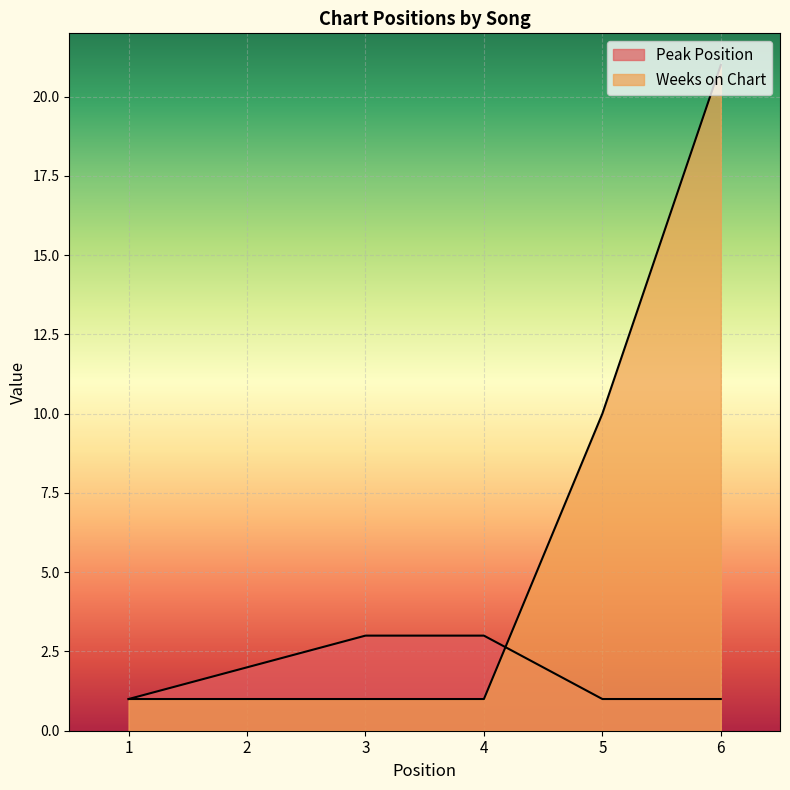

What is the value of the Peak Position point at the 1st from the left?

1